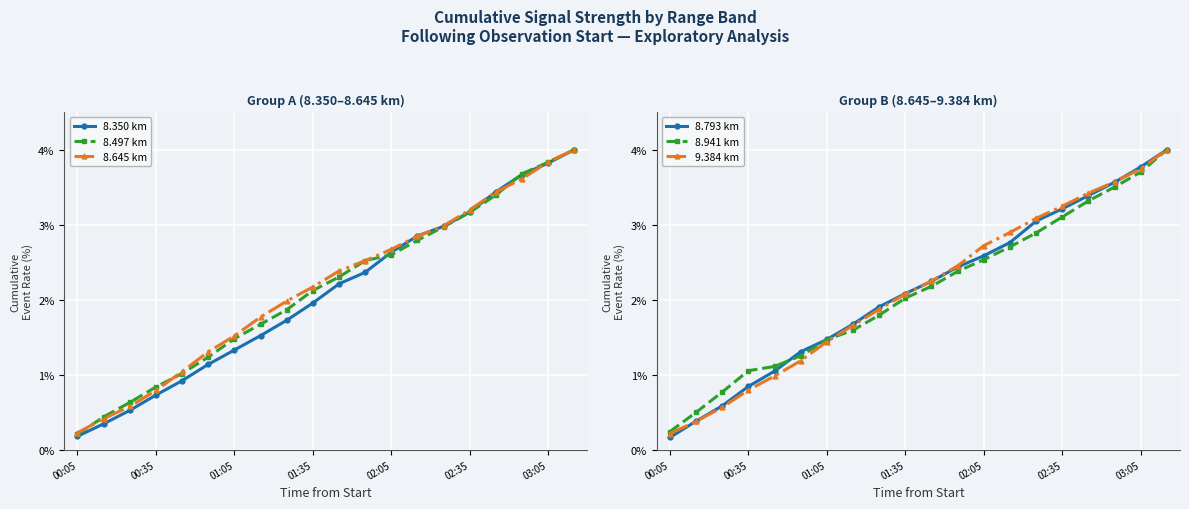

The value of 8.350 km at 00:05 is 0.2. True or false?

True